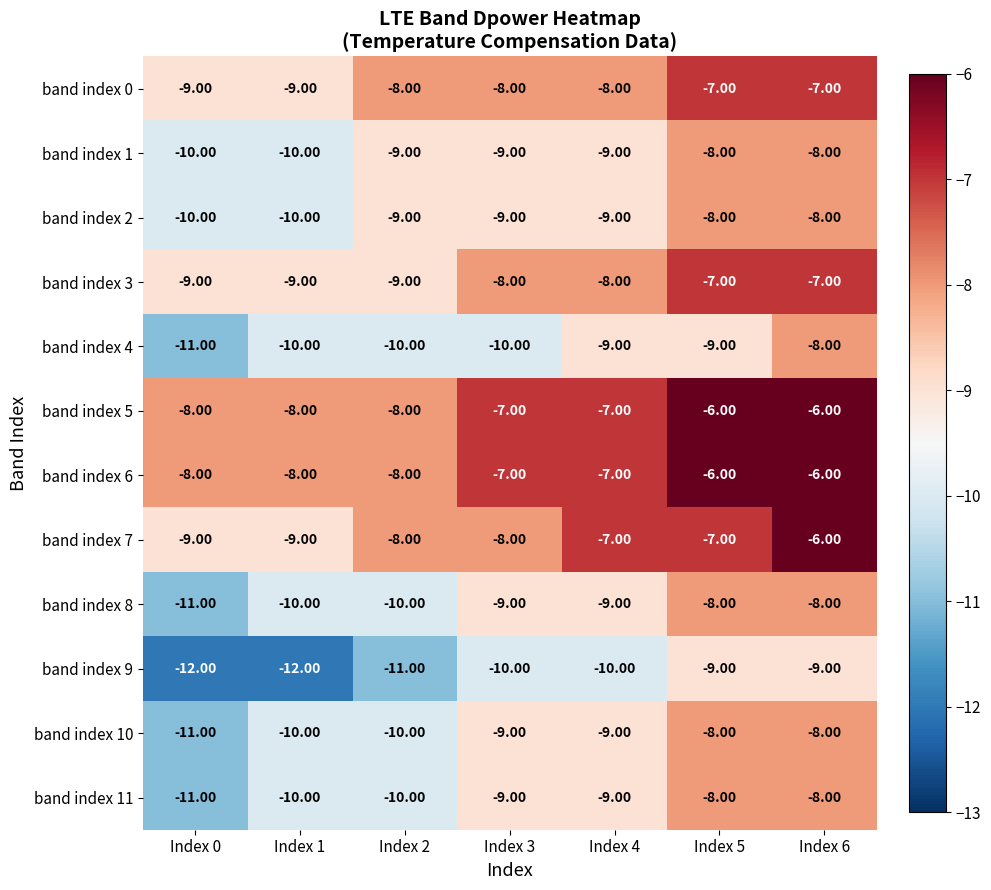

At which category is the sum across all series the highest?

Index 6